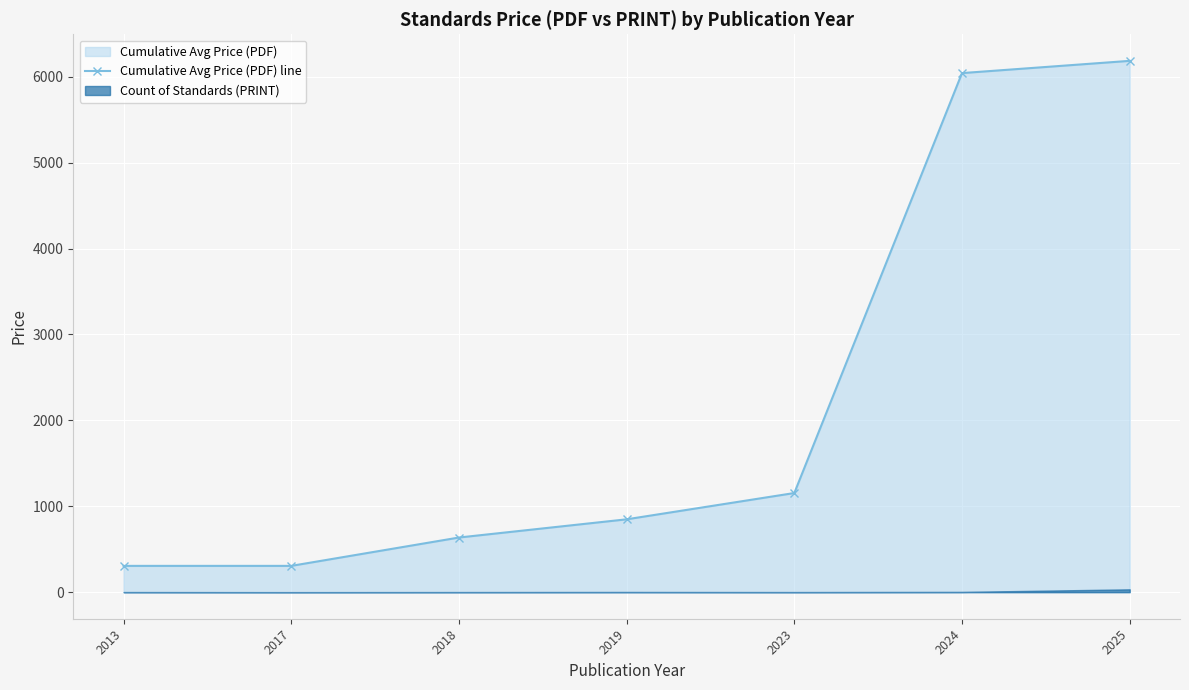

Reading left to right, transcribe all the data shown in this chart.

2013=306.0	2017=306.0	2018=636.0	2019=848.0	2023=1154.0	2024=6042.0	2025=6184.5